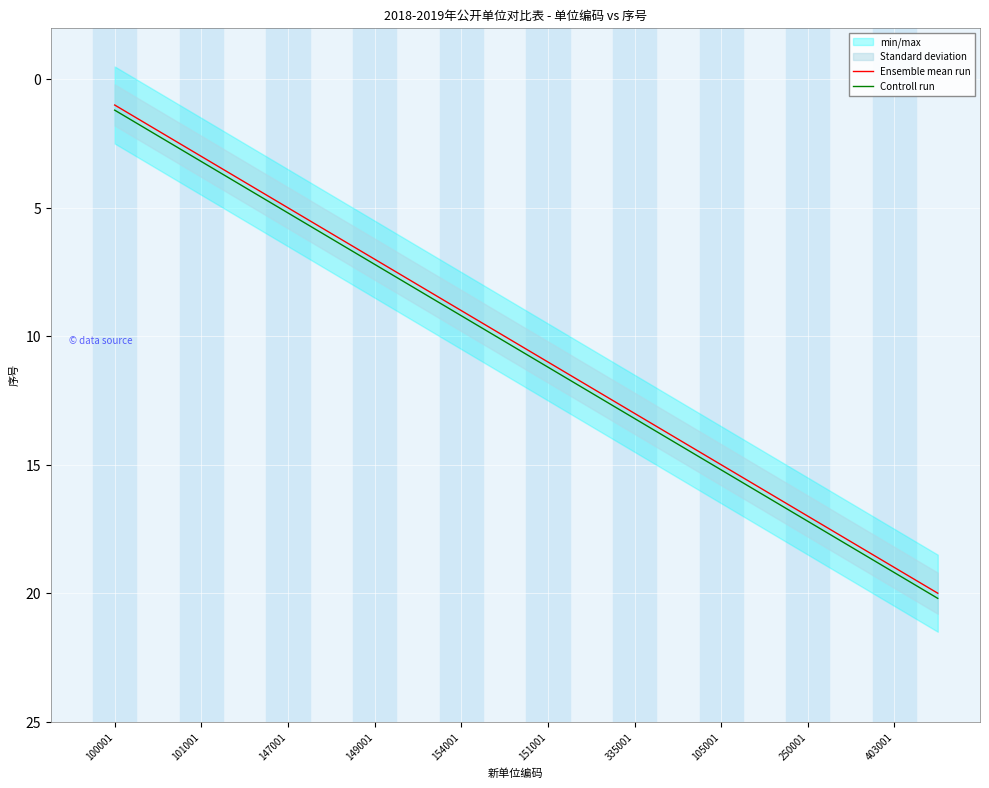

Reading left to right, extract all data points from this chart.

Ensemble mean run: 1.0	2.0	3.0	4.0	5.0	6.0	7.0	8.0	9.0	10.0	11.0	12.0	13.0	14.0	15.0	16.0	17.0	18.0	19.0	20.0
Controll run: 1.2	2.2	3.2	4.2	5.2	6.2	7.2	8.2	9.2	10.2	11.2	12.2	13.2	14.2	15.2	16.2	17.2	18.2	19.2	20.2